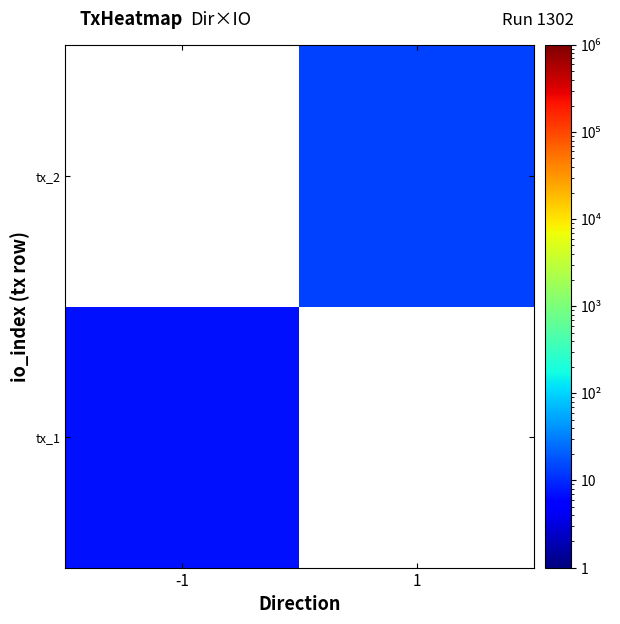

At which label does tx_2 reach its minimum?

-1